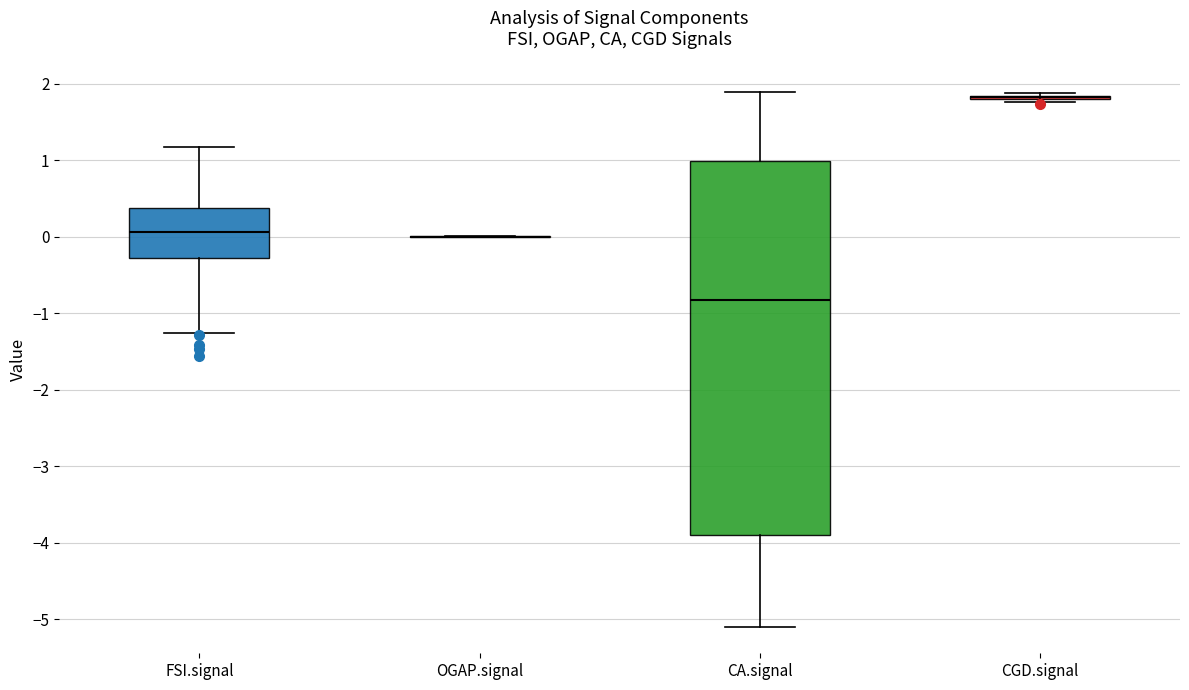

Which box is the tallest, from its lower edge to its upper edge?

CA.signal